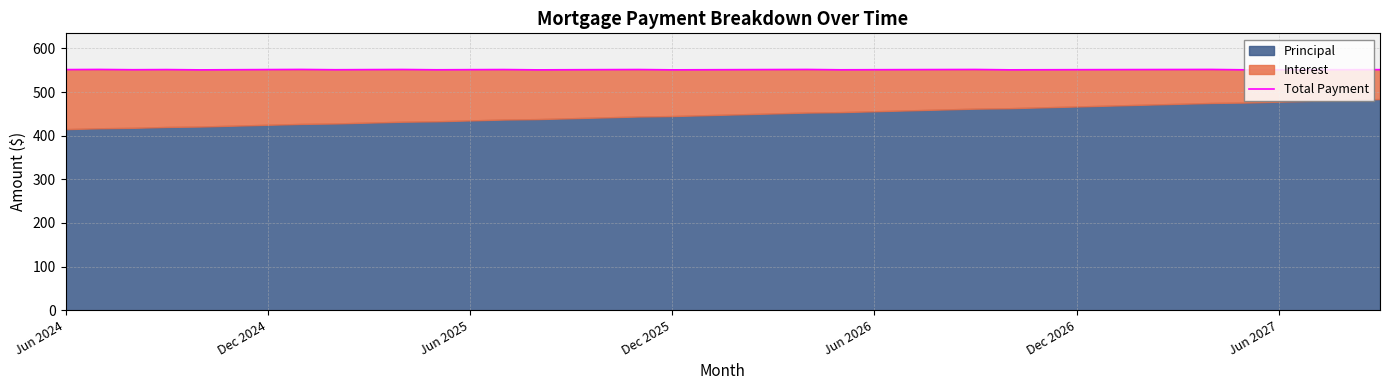

What is the average value?

551.4